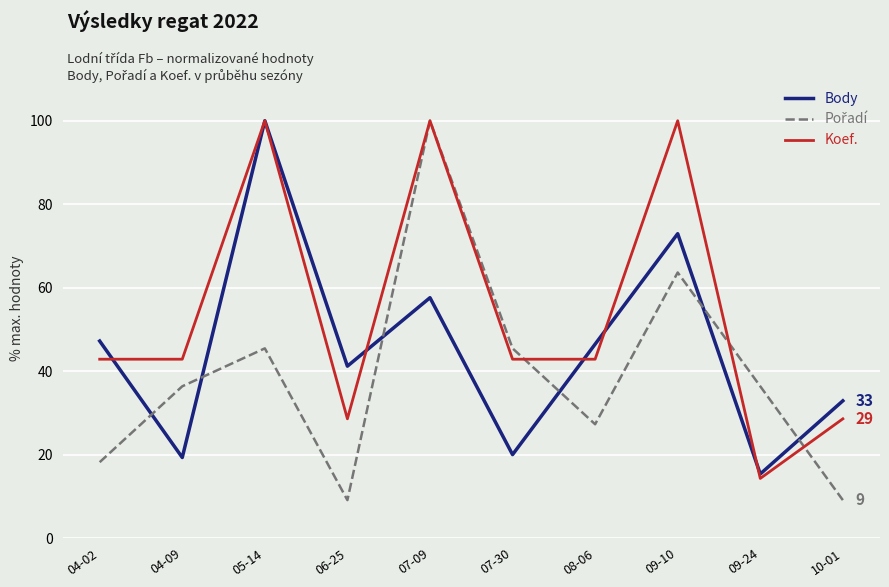

Which series has the largest total across all categories?

Koef.